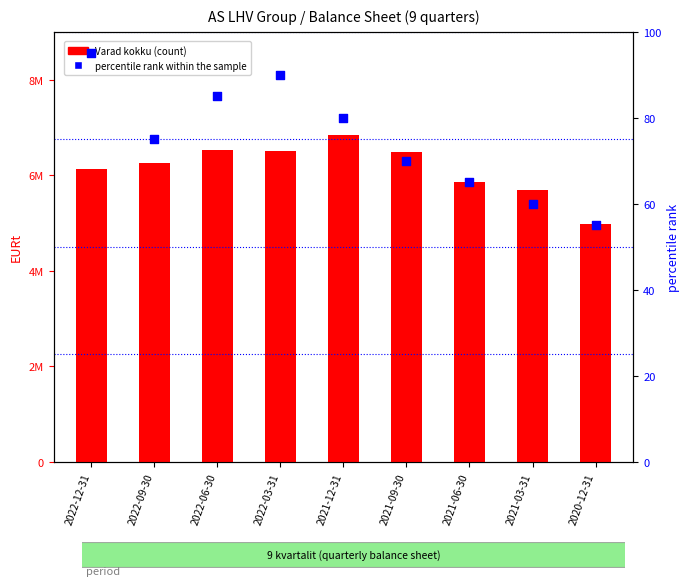

Which series reaches the maximum Y coordinate?

Varad kokku